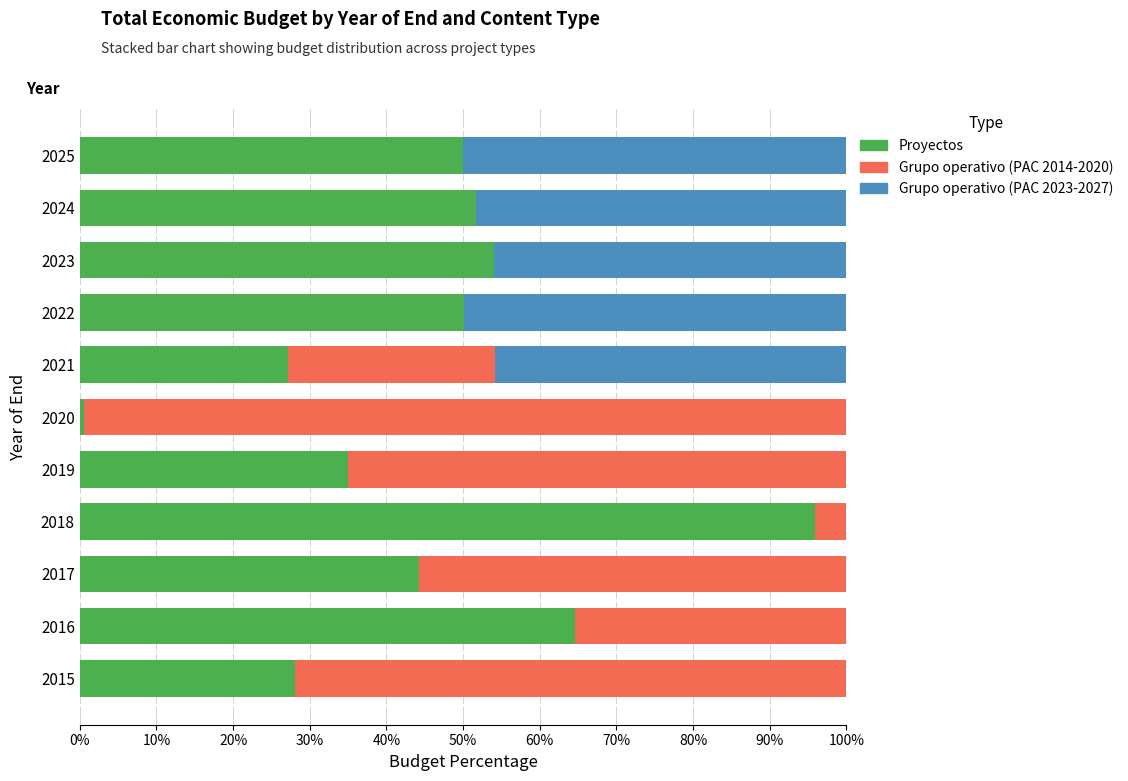

What is the total value across all series at 2023?

100.0